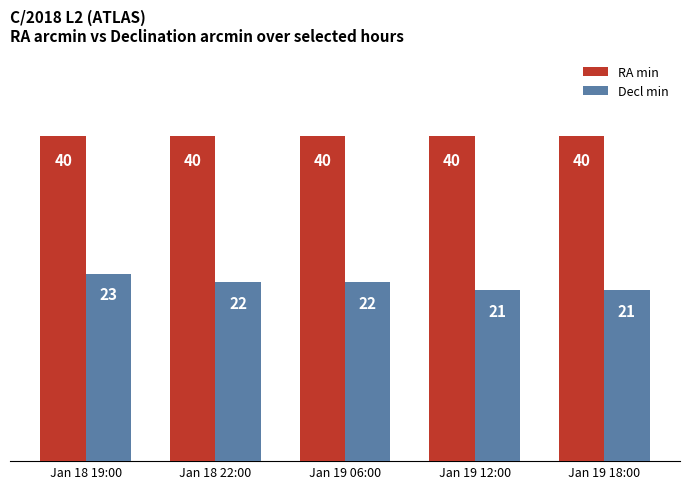

The value of Decl min at Jan 19 12:00 is 11. True or false?

False